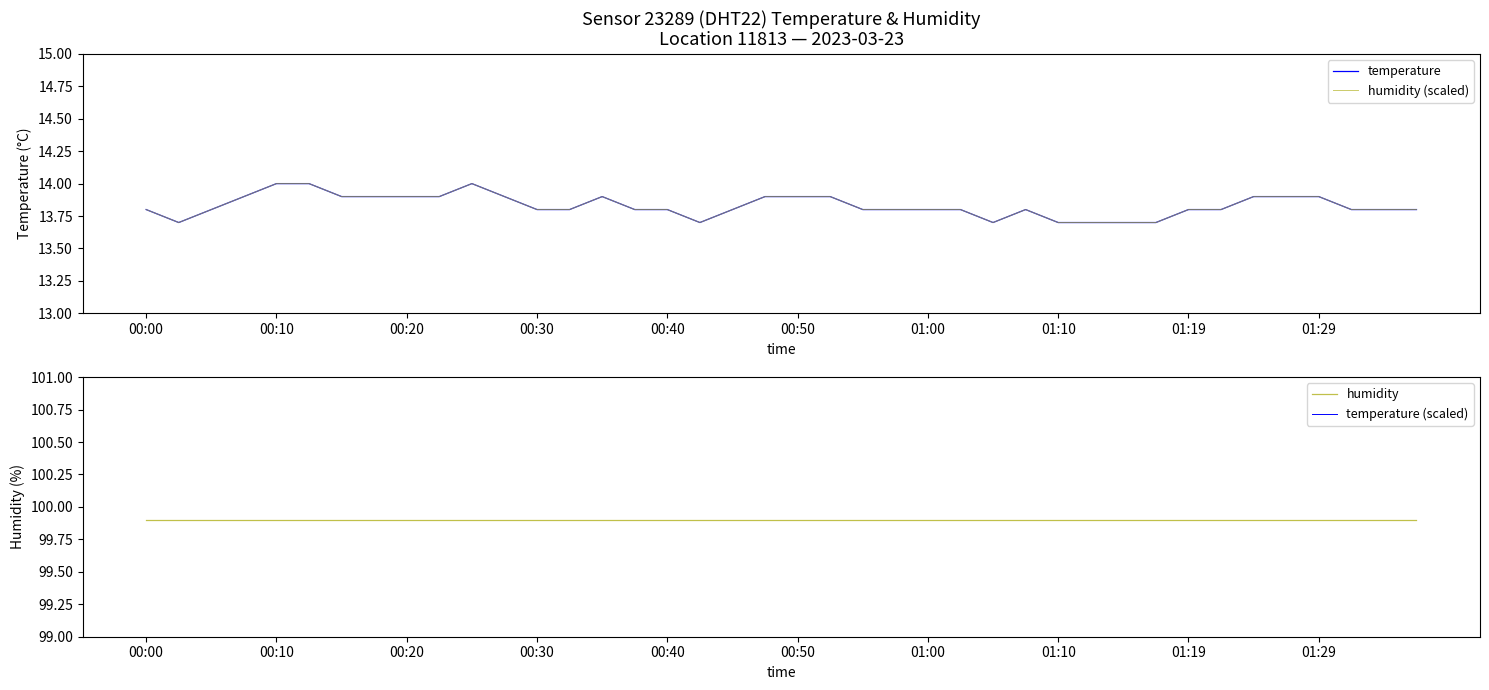

True or false: humidity (scaled) and humidity cross at least once.

False